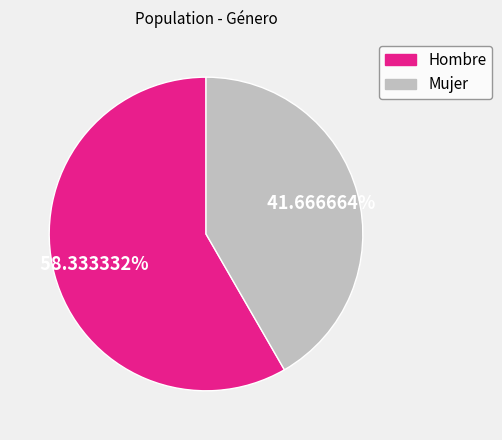

Combined, what portion of the pie is Hombre and Mujer?

100.0%